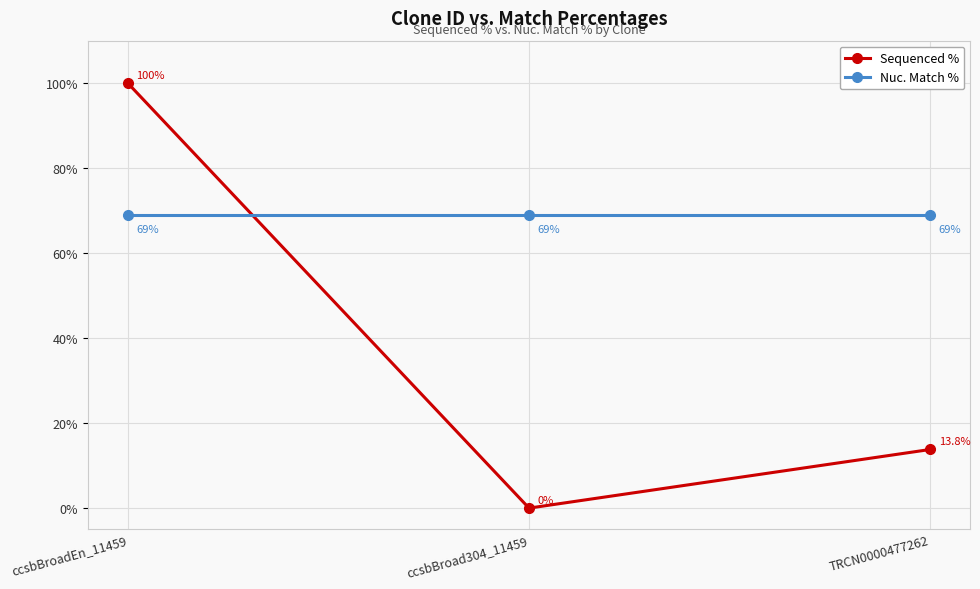

What is the average value of the Sequenced % series?

37.9